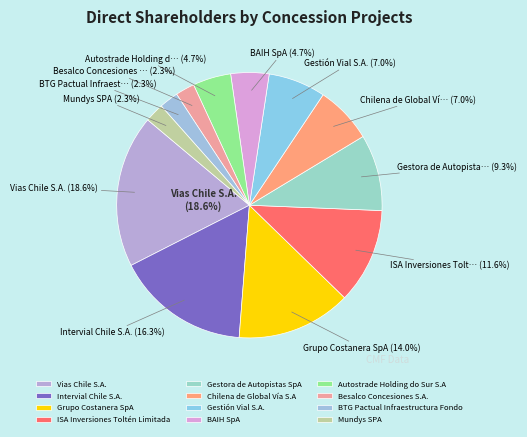

Count the number of slices in the pie.

12